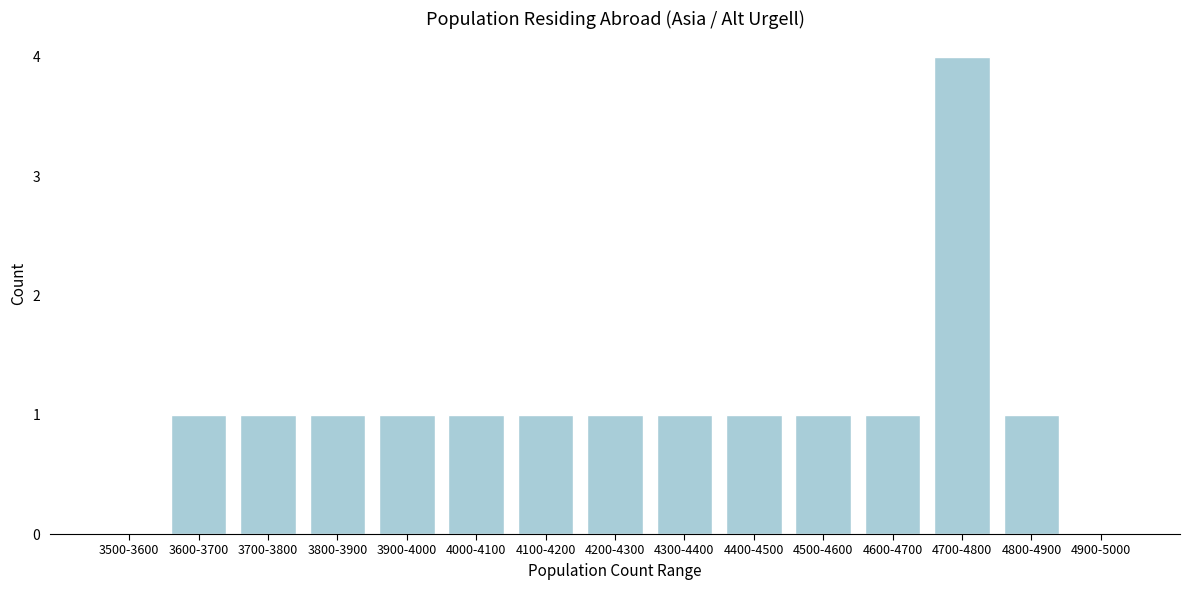

Reading left to right, transcribe all the data shown in this chart.

3500-3600=0	3600-3700=1	3700-3800=1	3800-3900=1	3900-4000=1	4000-4100=1	4100-4200=1	4200-4300=1	4300-4400=1	4400-4500=1	4500-4600=1	4600-4700=1	4700-4800=4	4800-4900=1	4900-5000=0